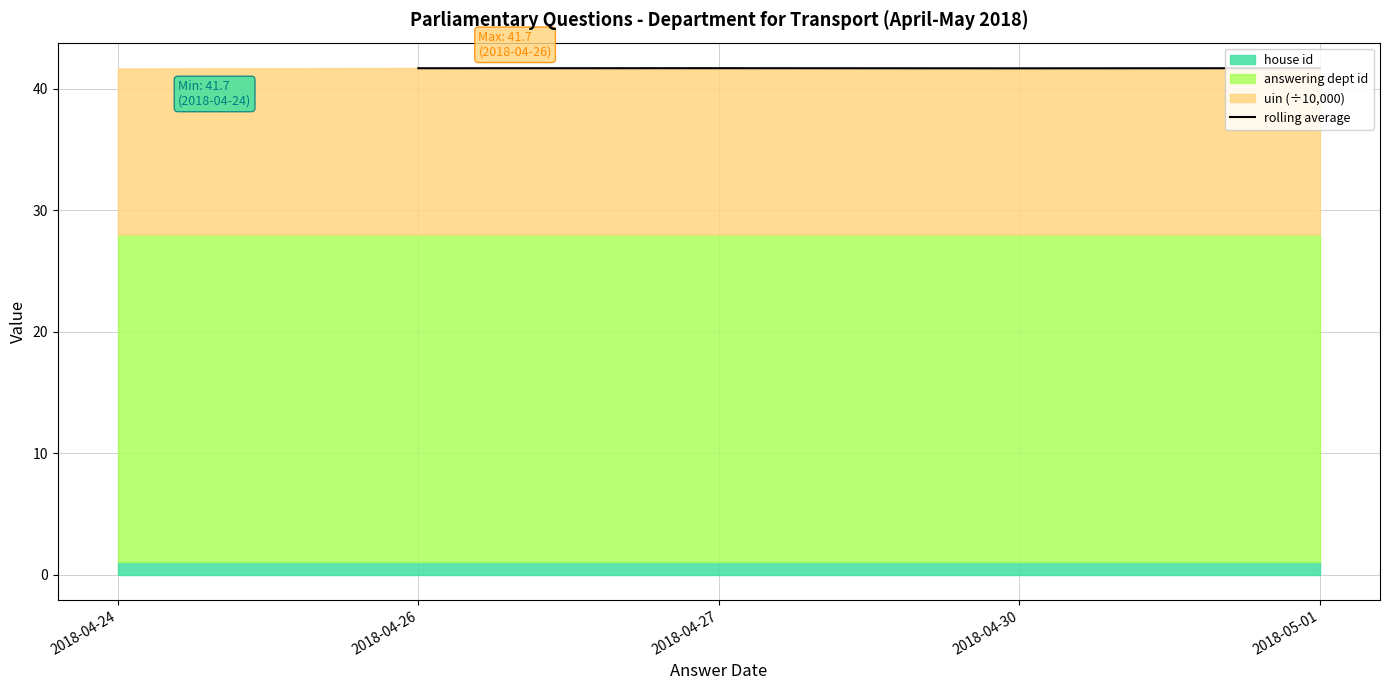

Is it true that rolling average equals 41.7 at 2018-05-01?

True